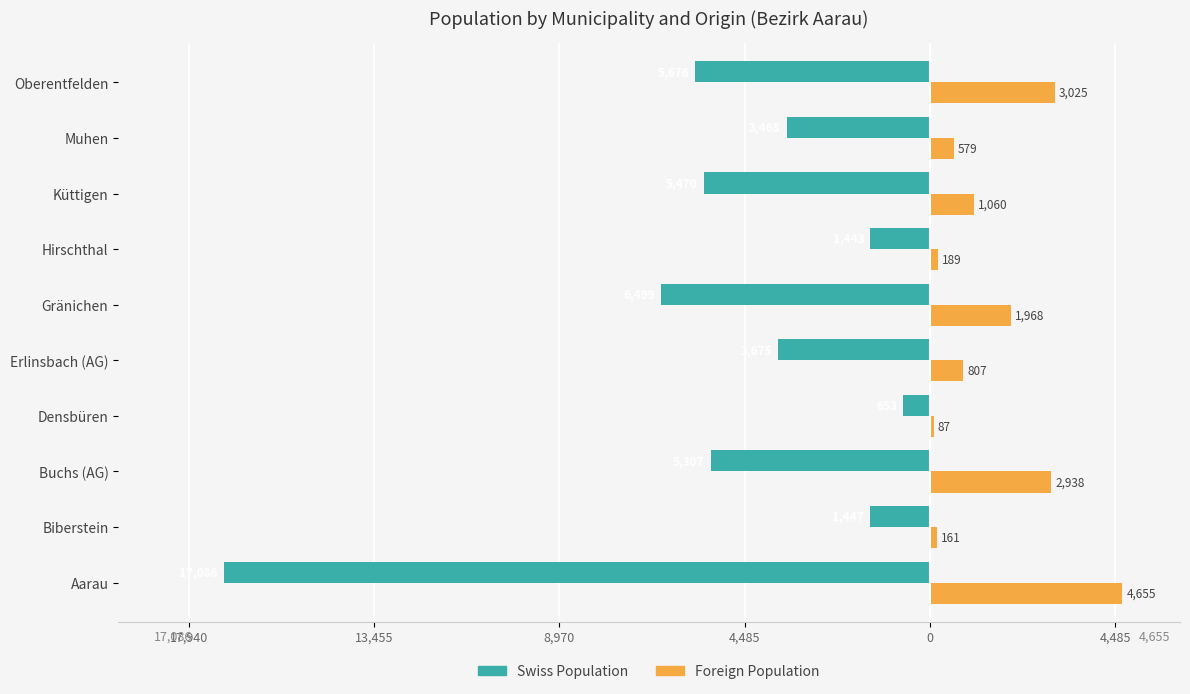

Reading left to right, what are all the values shown in this chart?

Swiss Population: -17086	-1447	-5307	-653	-3675	-6499	-1443	-5470	-3468	-5676
Foreign Population: 4655	161	2938	87	807	1968	189	1060	579	3025